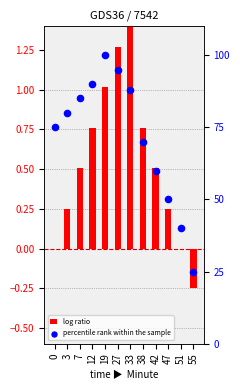

Which series contains the lowest Y value?

log ratio